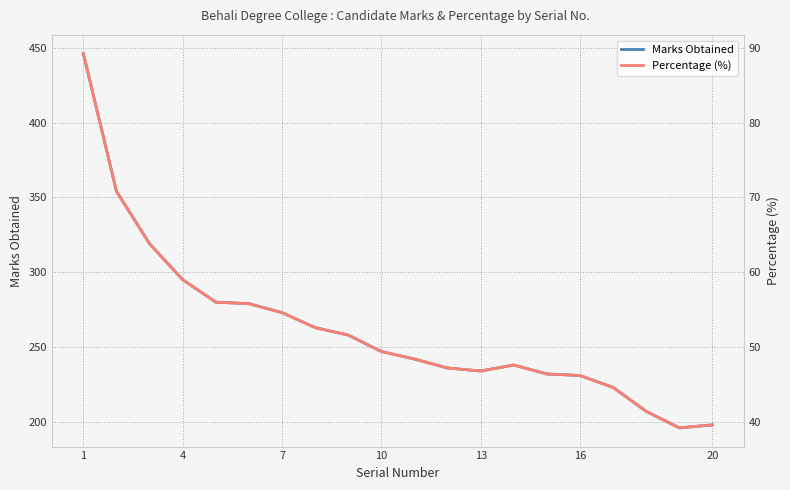

What is the sum of all Percentage (%) values?

1050.2